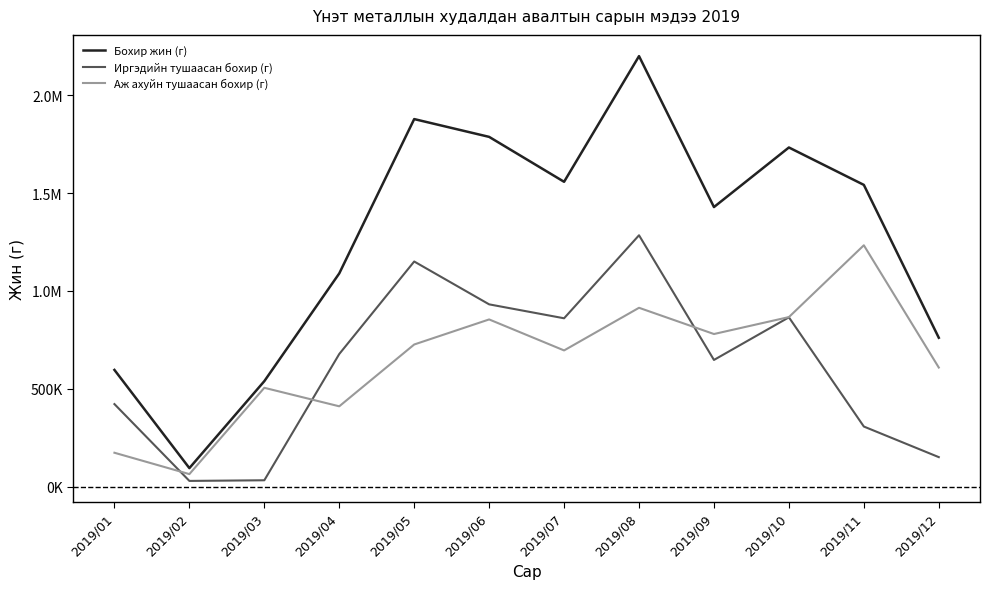

Where does the Иргэдийн тушаасан бохир (г) series first go above 678366?

2019/04